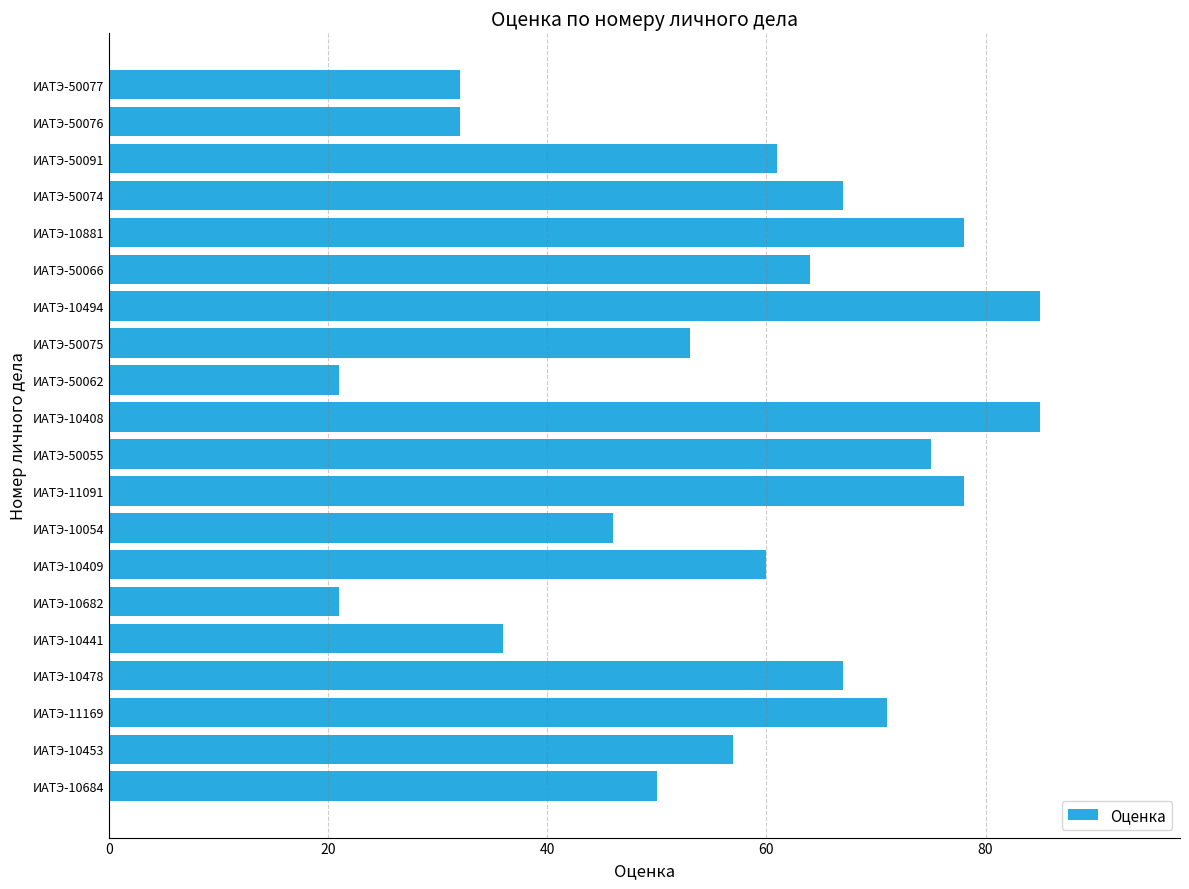

The value at ИАТЭ-50076 is 54. True or false?

False